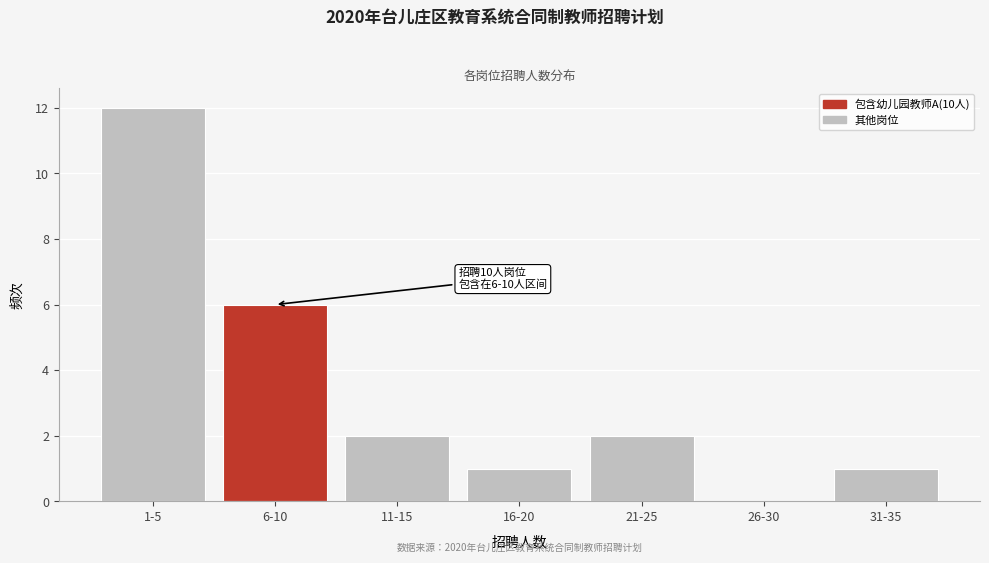

Reading right to left, list all the values displayed in this chart.

31-35=1	26-30=0	21-25=2	16-20=1	11-15=2	6-10=6	1-5=12